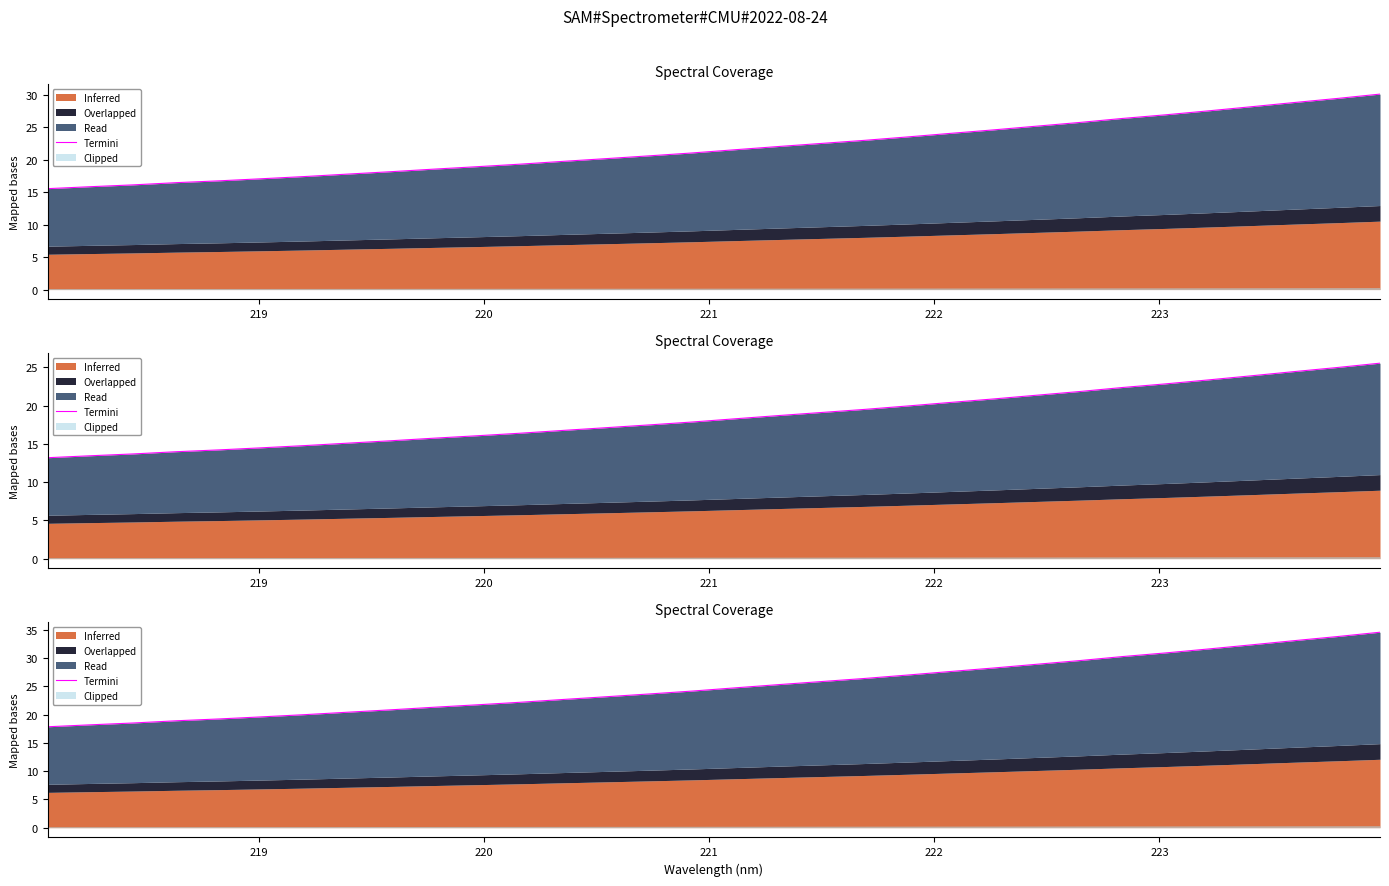

What is the label of the 3rd point from the left?

220